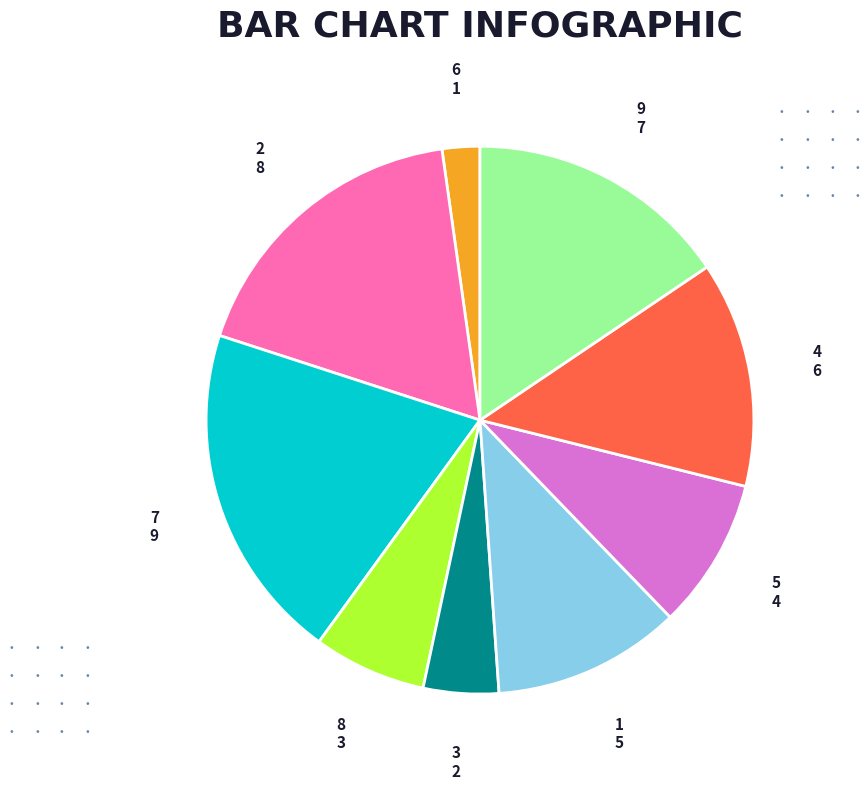

Approximately how many times larger is the value at 9 compared to 3?

3.5